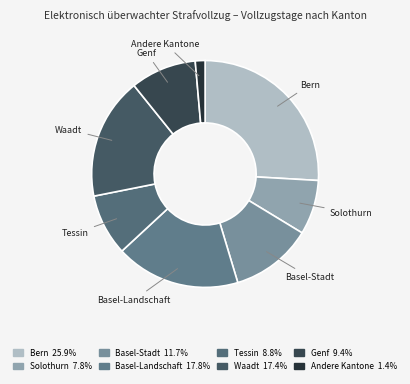

To the nearest percent, what percentage of the pie is Waadt?

17%